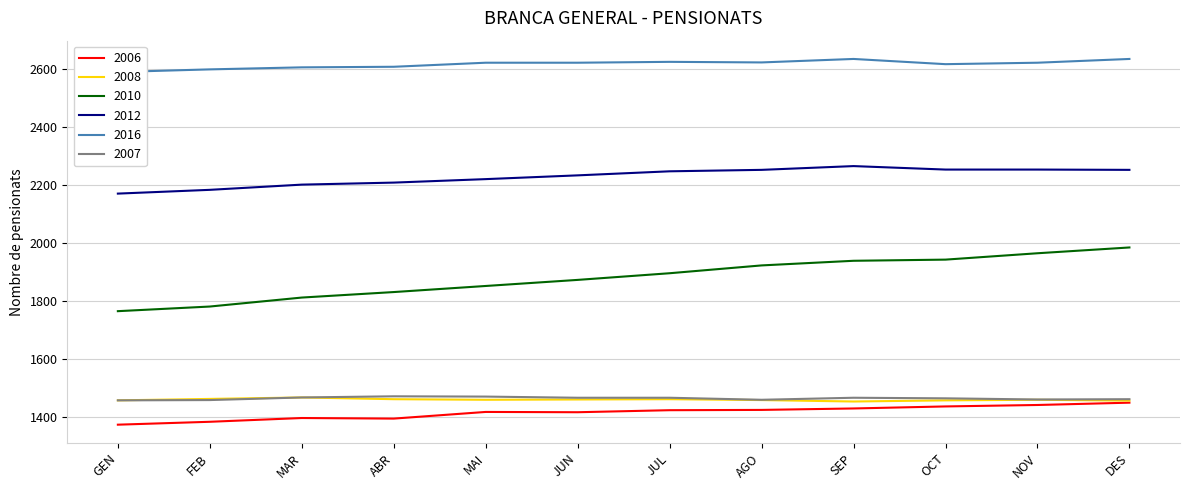

What position from the left is SEP?

9